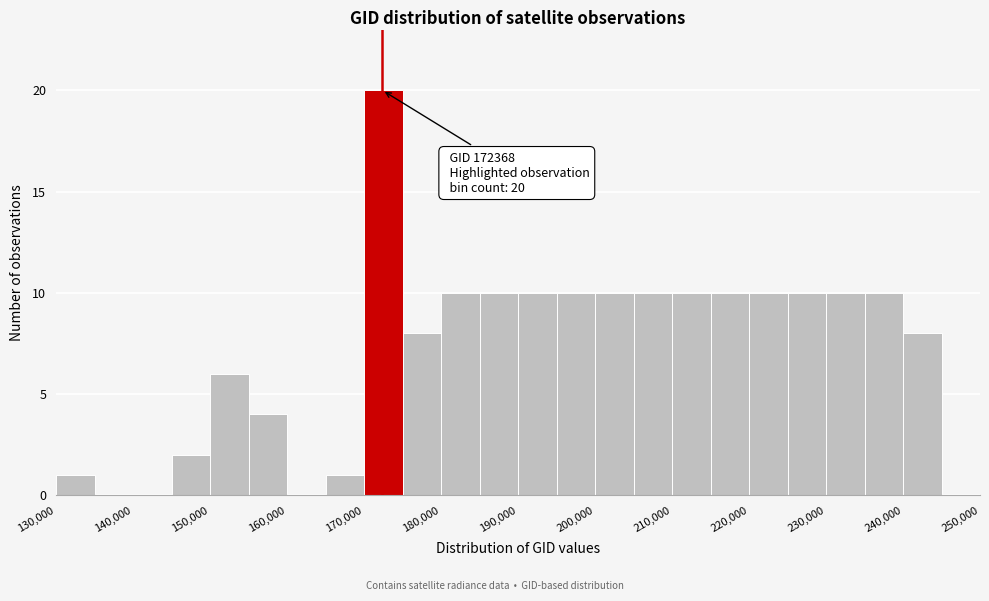

Over which range of the x-axis is the bar tallest?

170000 to 175000